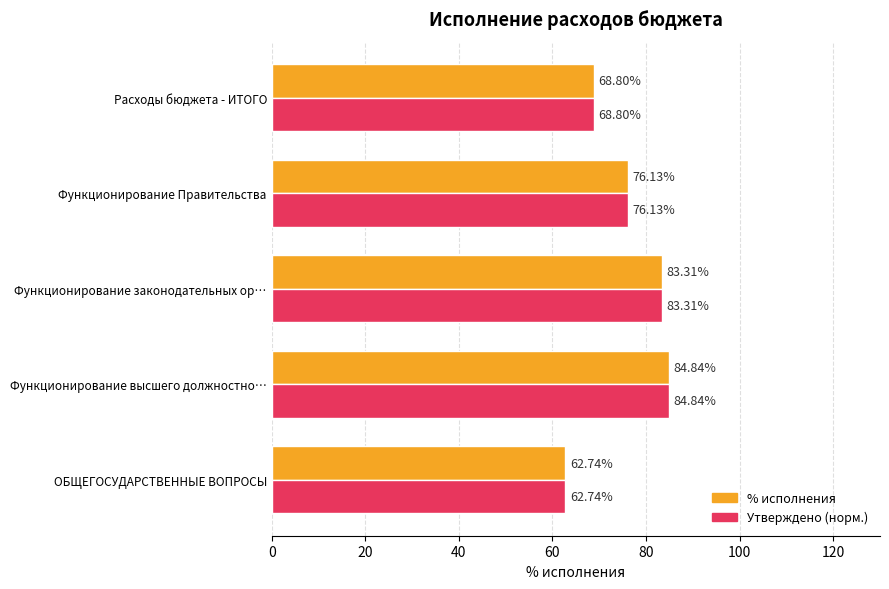

Reading left to right, extract all data points from this chart.

% исполнения: 62.7	84.8	83.3	76.1	68.8
Утверждено (норм.): 62.7	84.8	83.3	76.1	68.8